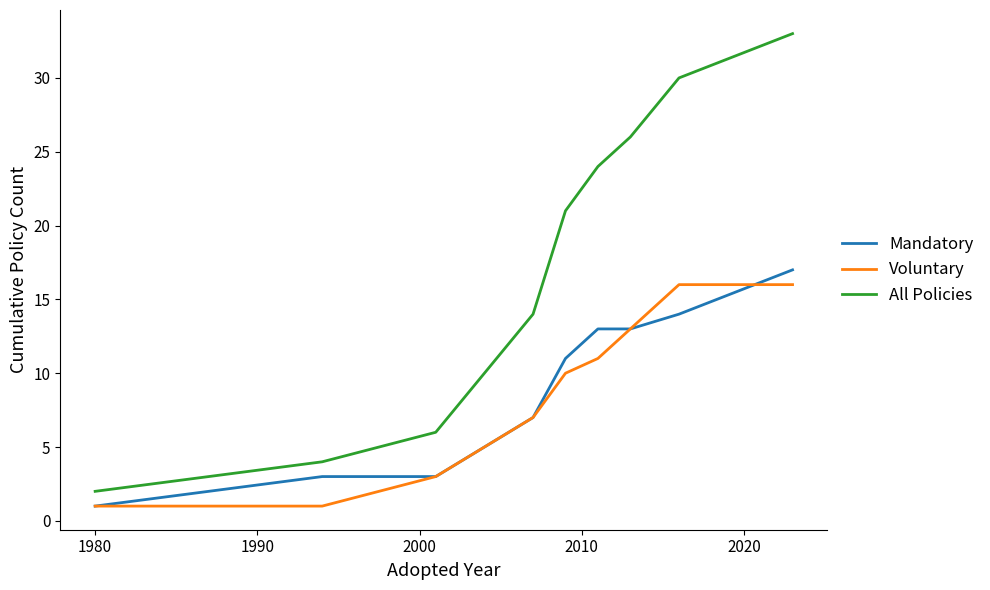

True or false: Mandatory and All Policies intersect in this chart.

False